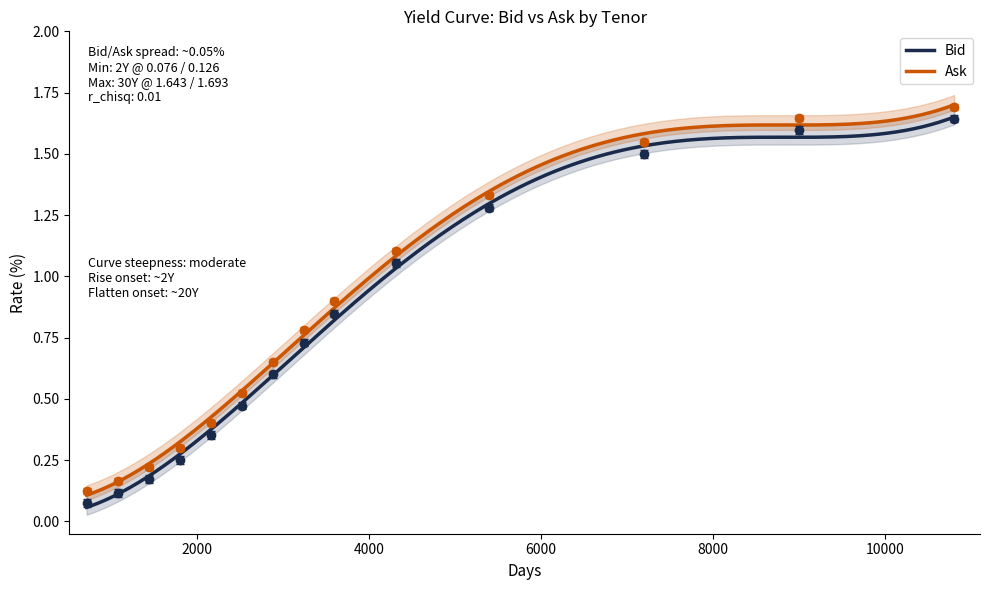

What is the total value across all series at 5Y?

0.5